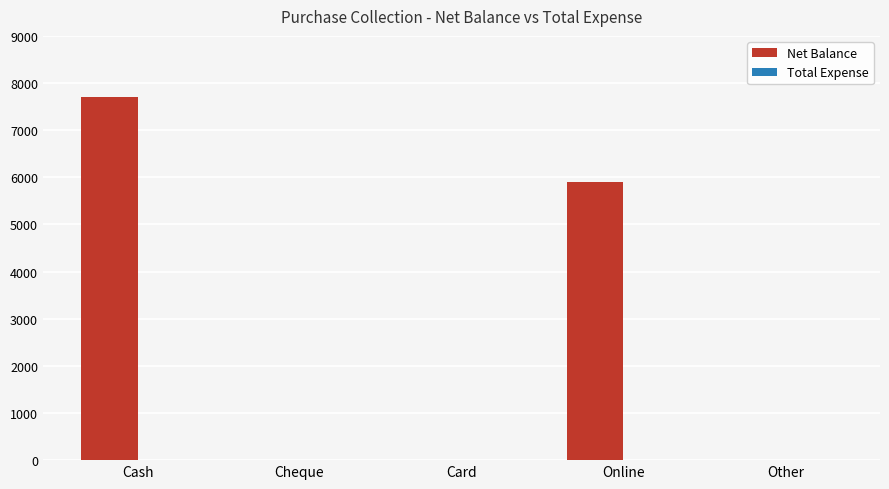

Between Other and Cash, which is larger?

Cash